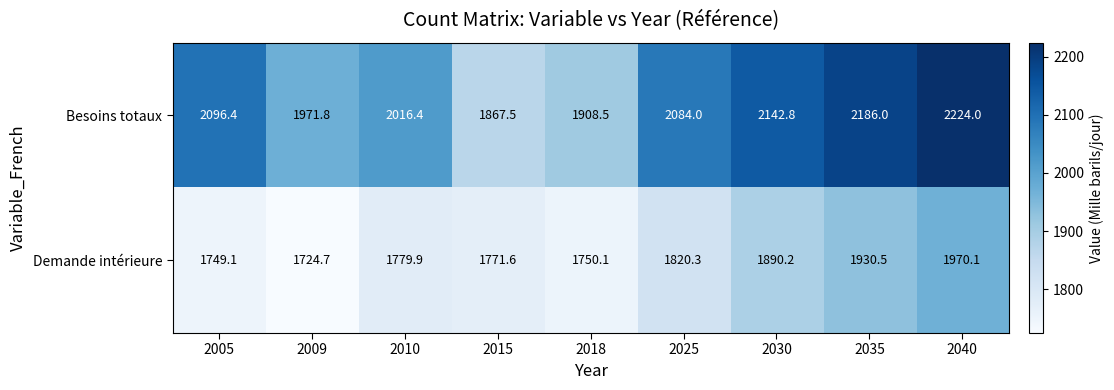

What is the difference between the Besoins totaux values at 2035 and 2018?

277.5